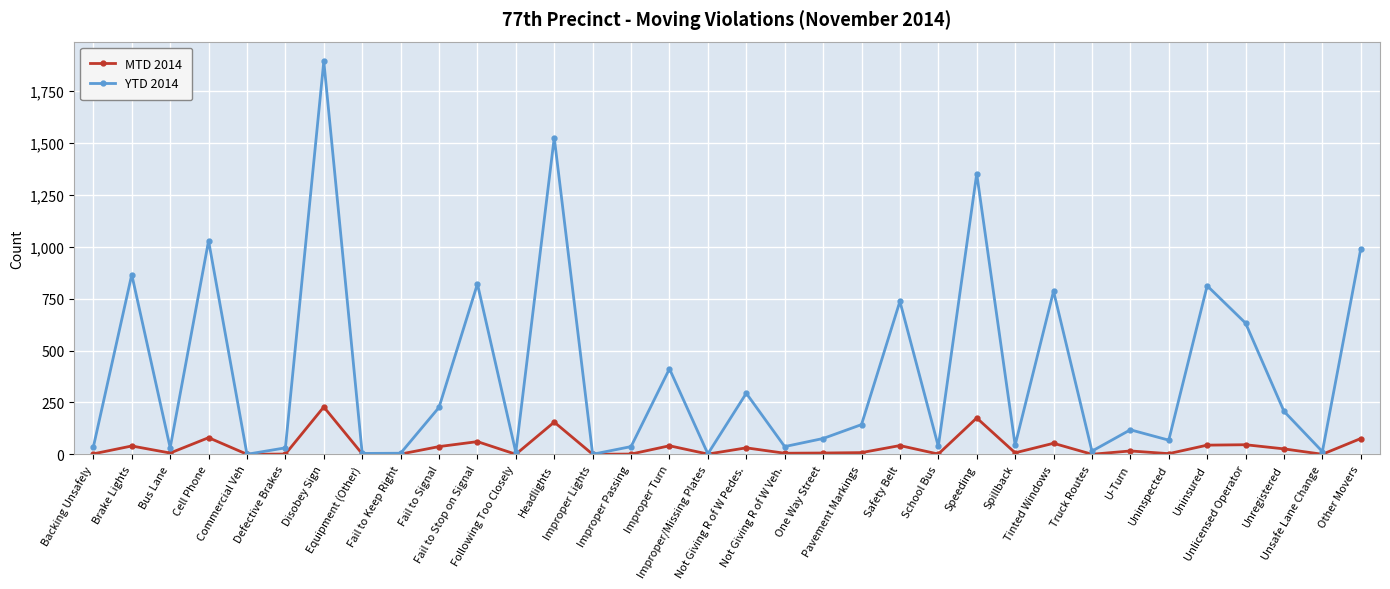

Rank the series by their maximum value, from lowest to highest.

MTD 2014, YTD 2014